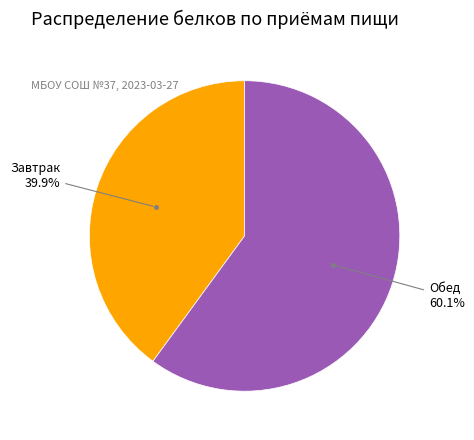

Does any single category account for the majority?

Yes